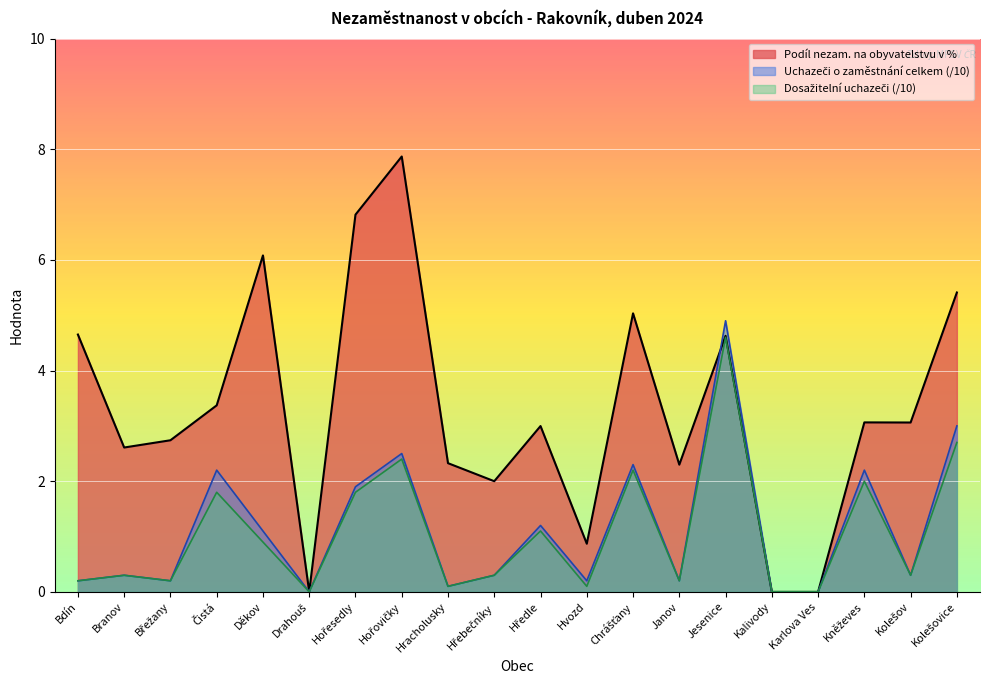

True or false: Dosažitelní uchazeči o zaměstnání and Uchazeči o zaměstnání celkem cross at least once.

False